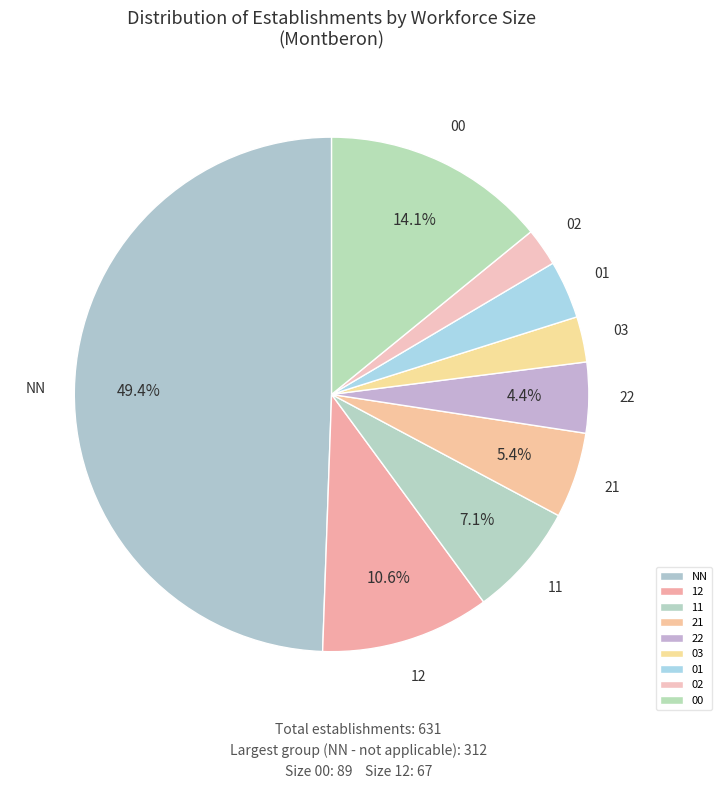

How much of the chart is everything except 21?

94.6%